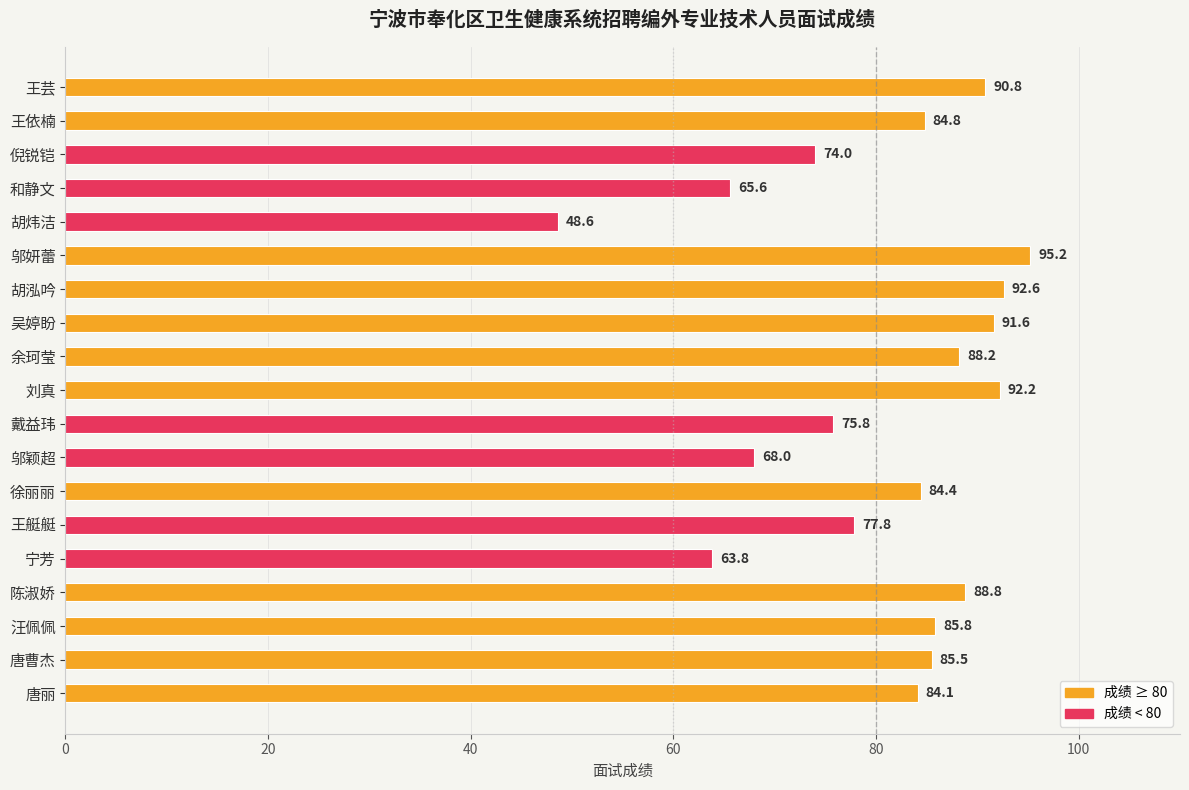

What is the difference between the maximum and minimum values?

46.6